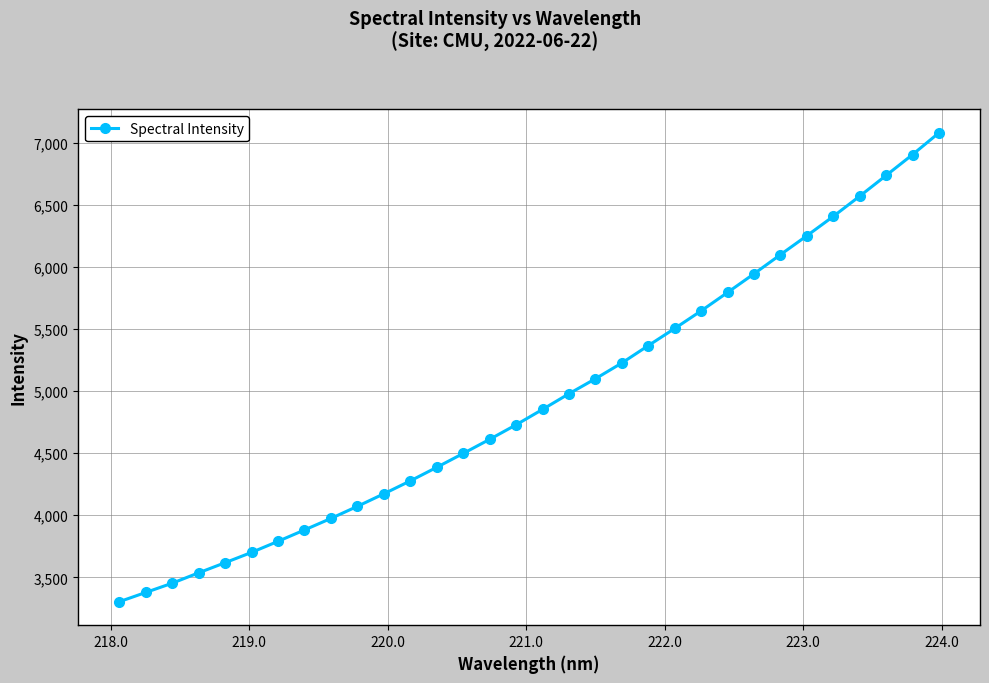

What is the average value?

4931.9